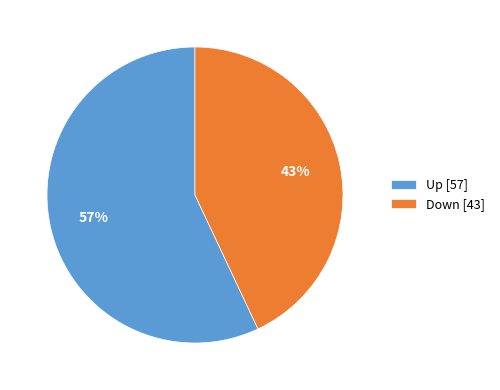

To the nearest percent, what is the difference between the largest and smallest slice percentages?

14%